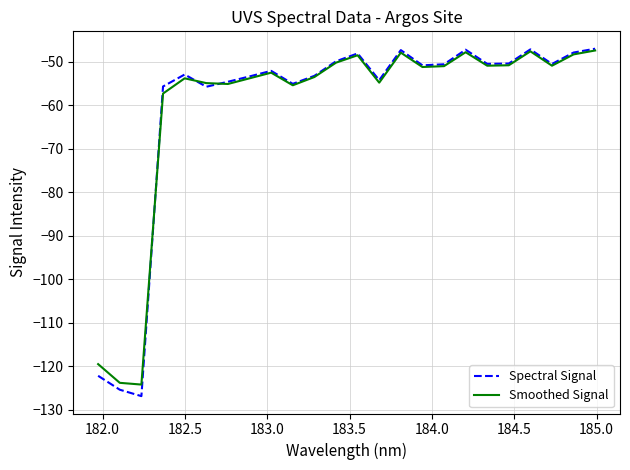

What is the minimum value shown in the chart?

-126.9